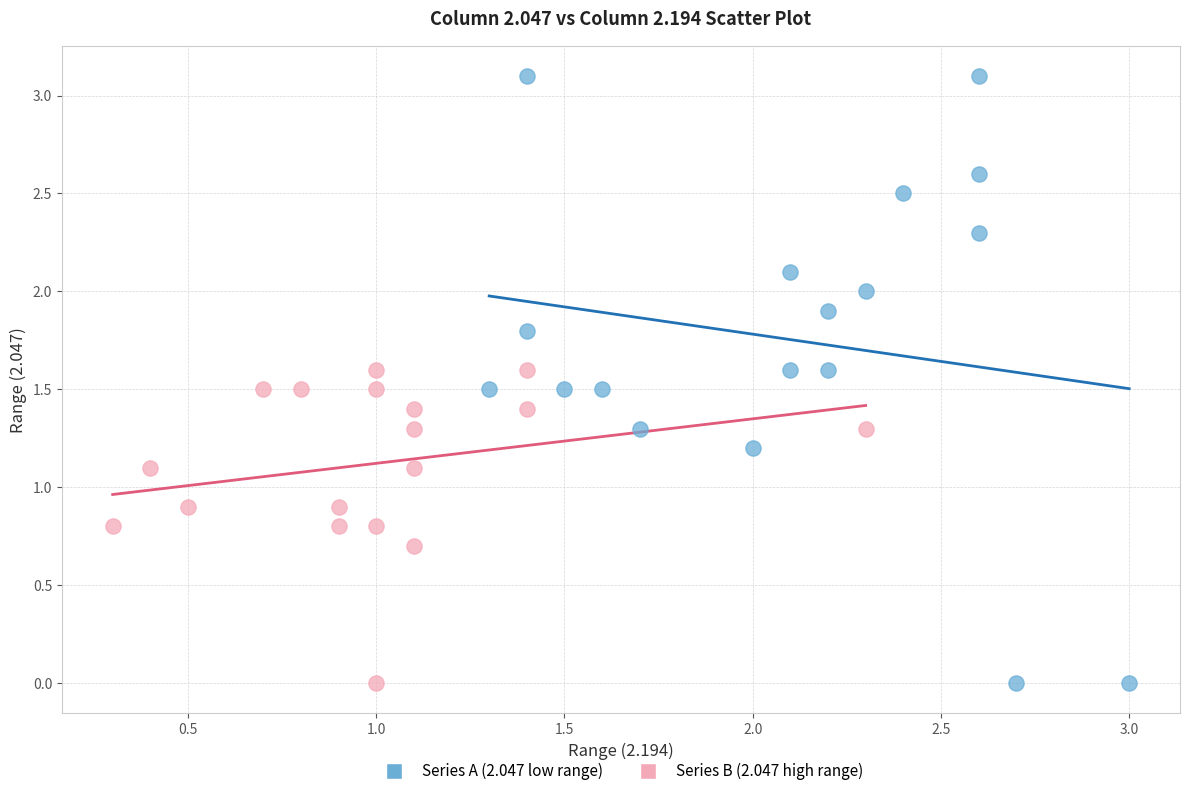

Which series has the widest spread of Y values?

Series A (2.047 low range)